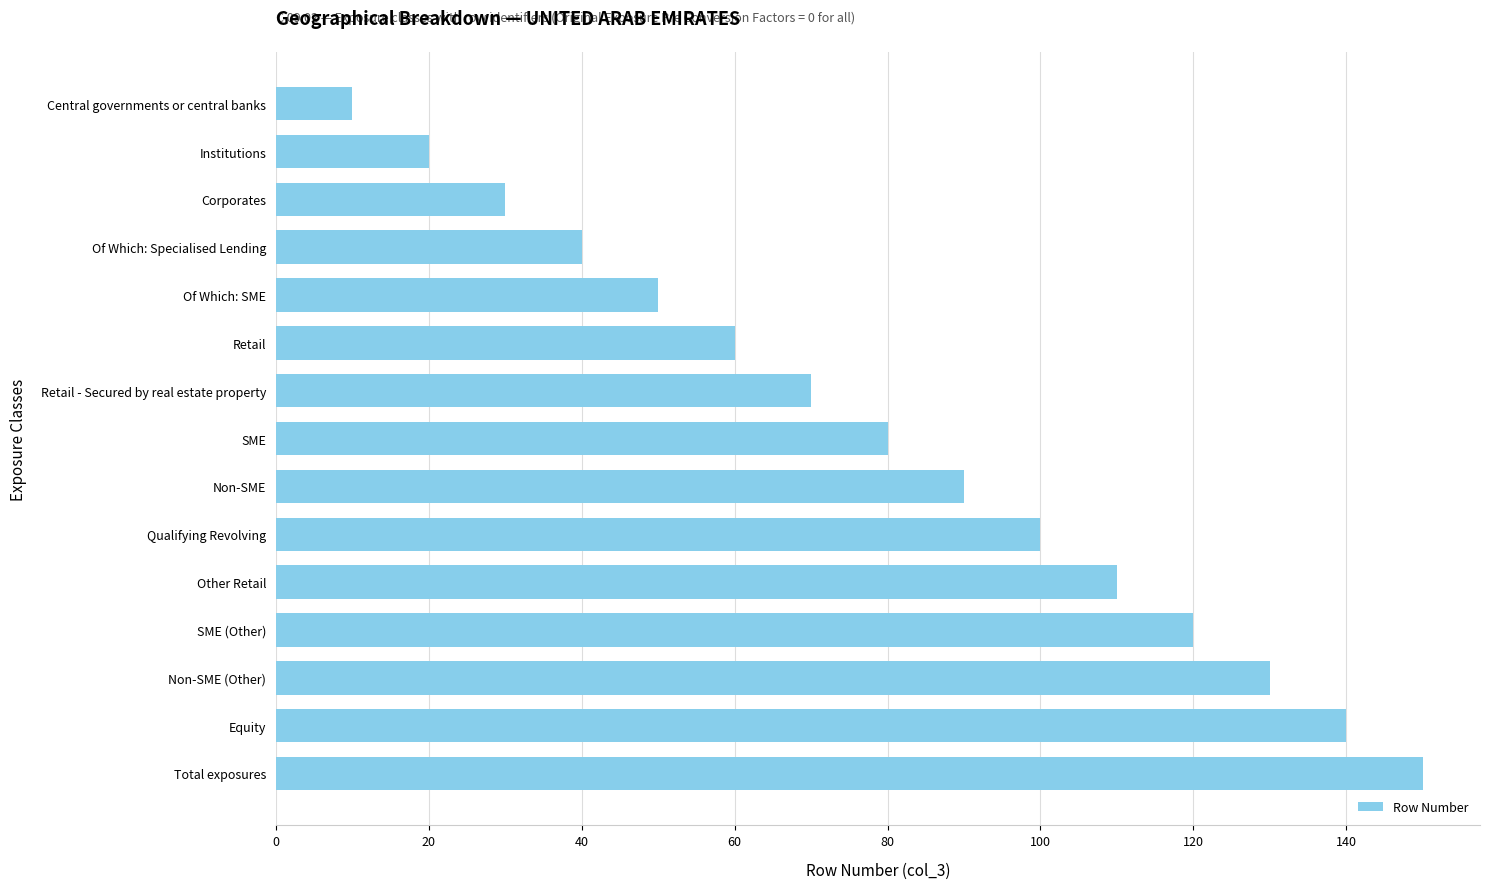

What is the smallest value displayed?

10